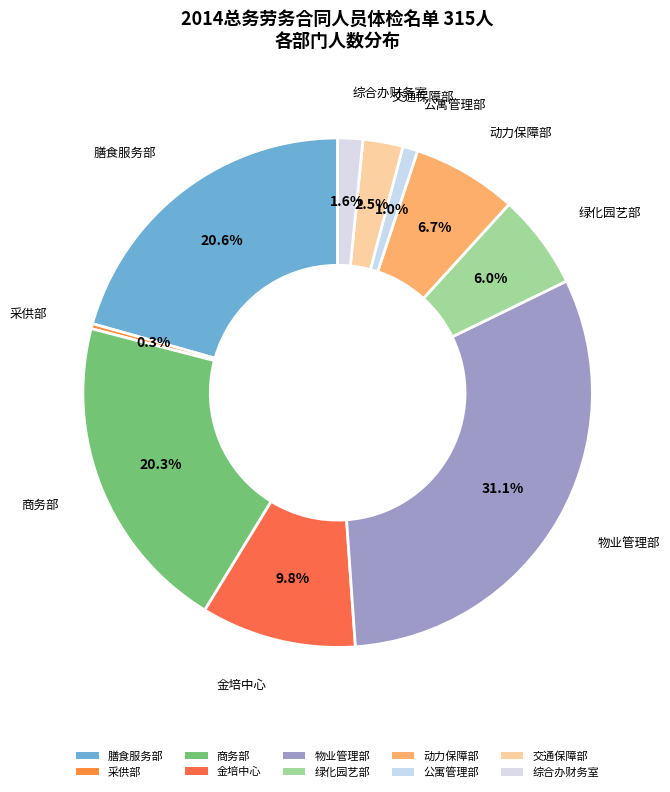

Rank the categories by value from lowest to highest.

采供部, 公寓管理部, 综合办财务室, 交通保障部, 绿化园艺部, 动力保障部, 金培中心, 商务部, 膳食服务部, 物业管理部